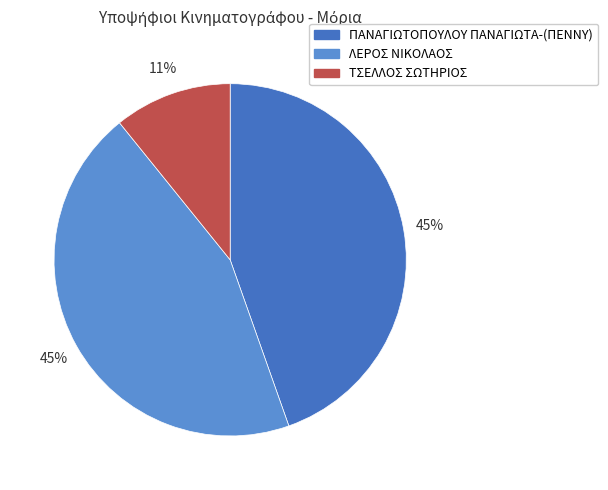

How many slices are in this pie chart?

3